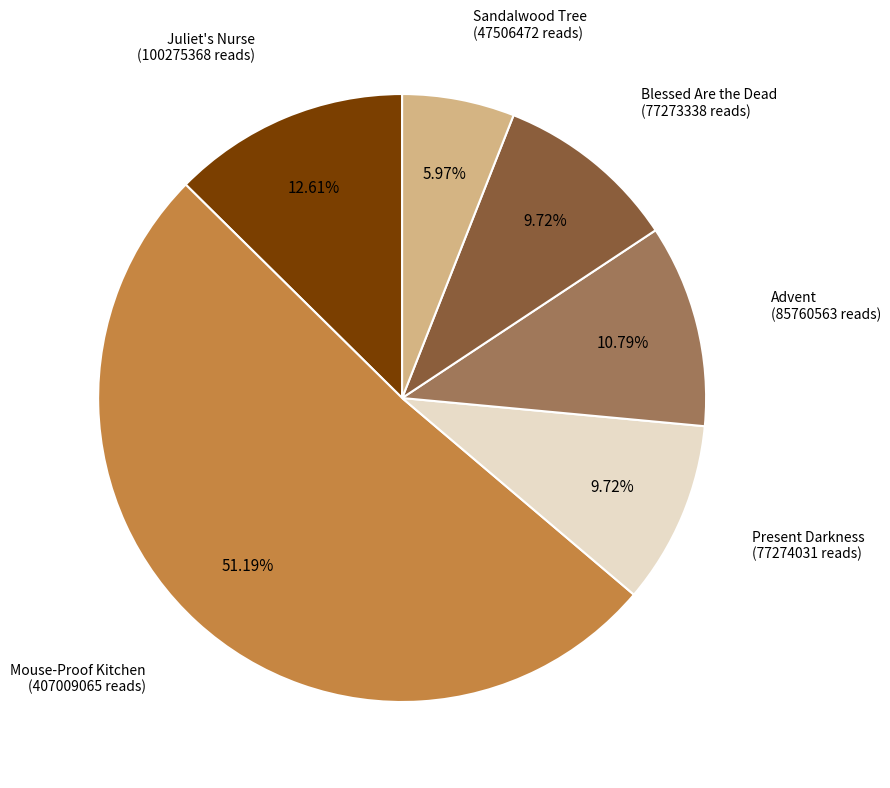

What is the ratio of the value at Sandalwood Tree to the value at Blessed Are the Dead?

0.6